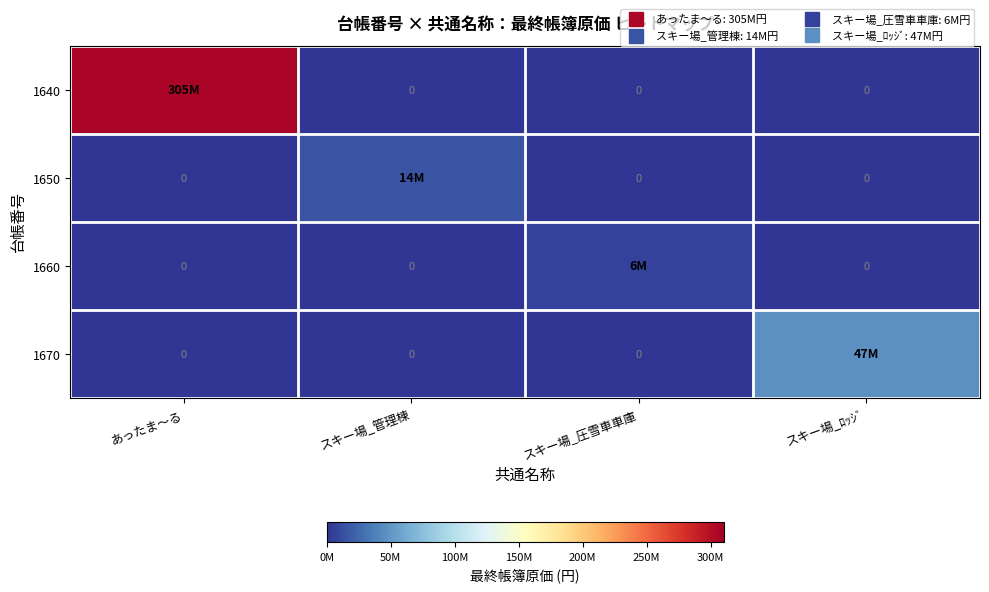

How many data points in 1660 are above 0?

1